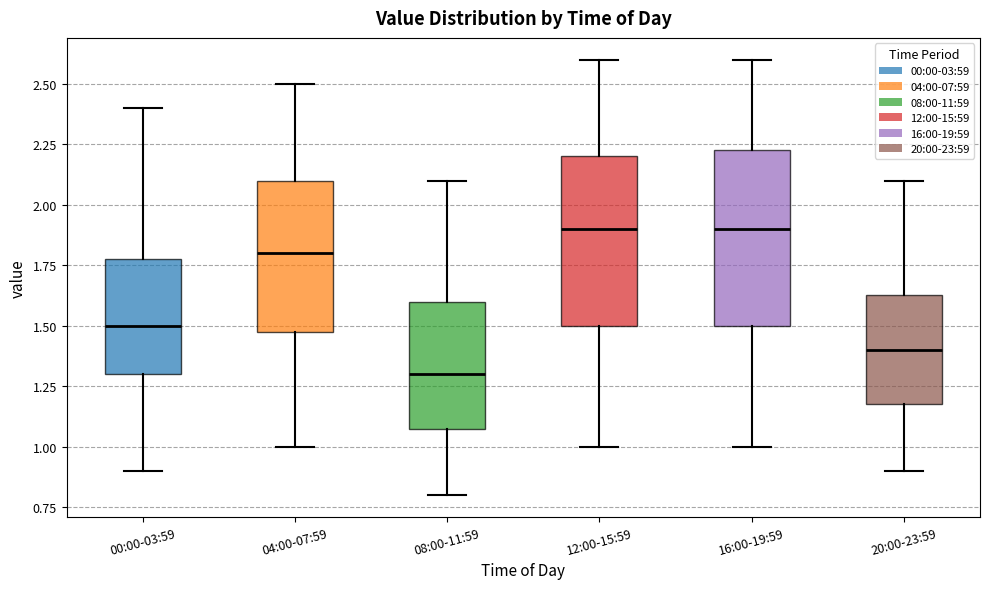

Where is the lower edge of the box for 20:00-23:59 on the y-axis? The values are not printed on the chart, so give them approximately, as read against the axis.

1.20